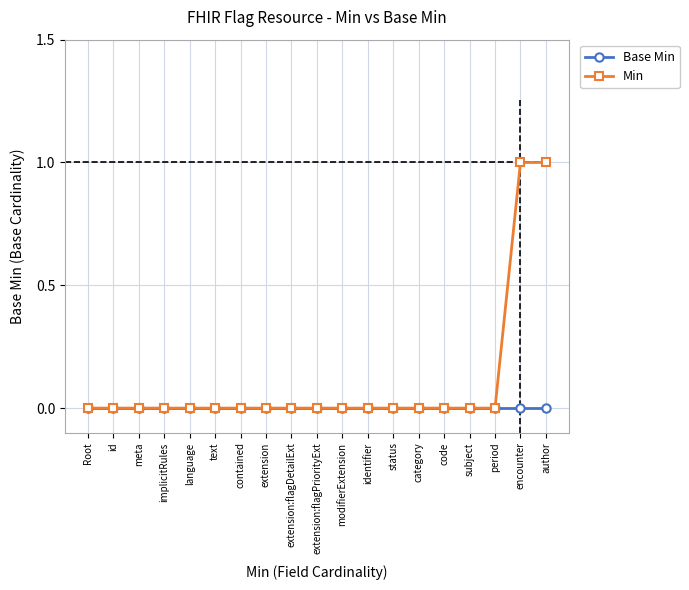

Which series has the largest total across all categories?

Min